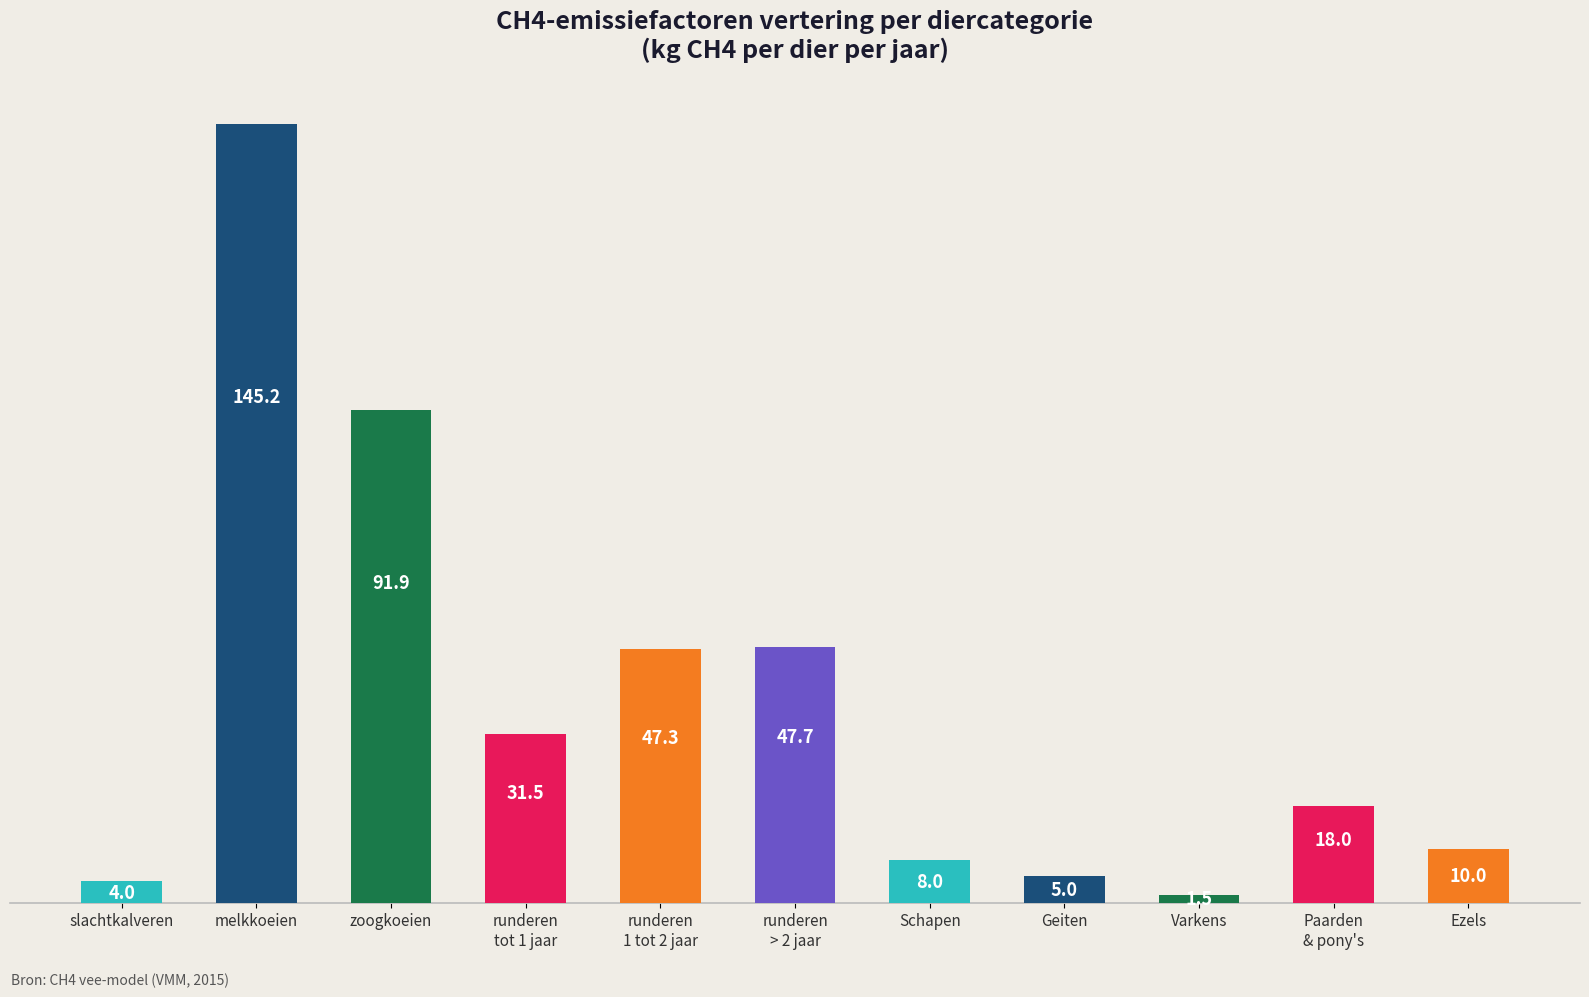

What is the sum of all values?

410.1